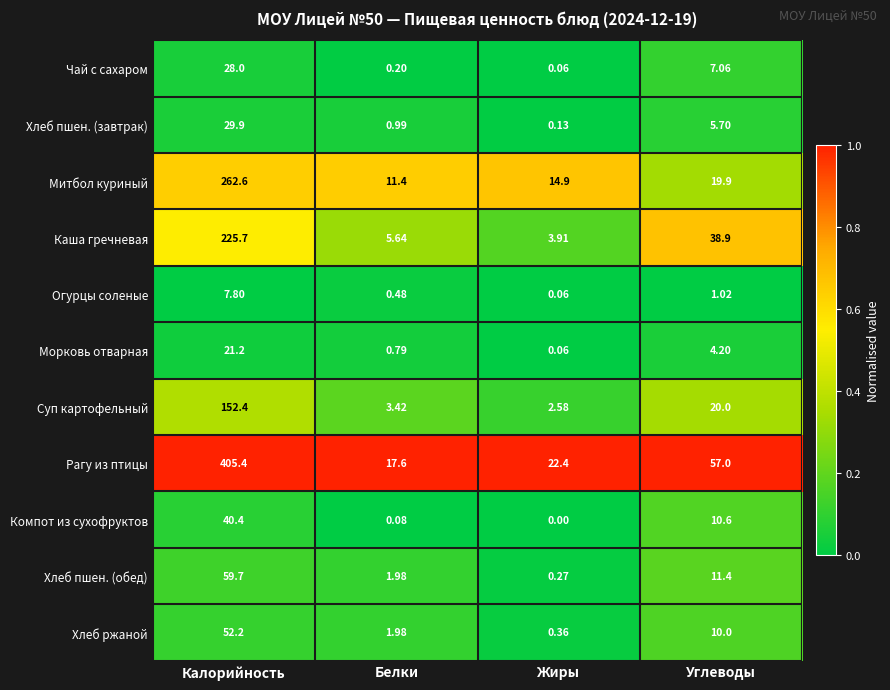

Which label corresponds to the smallest value in the chart?

Жиры